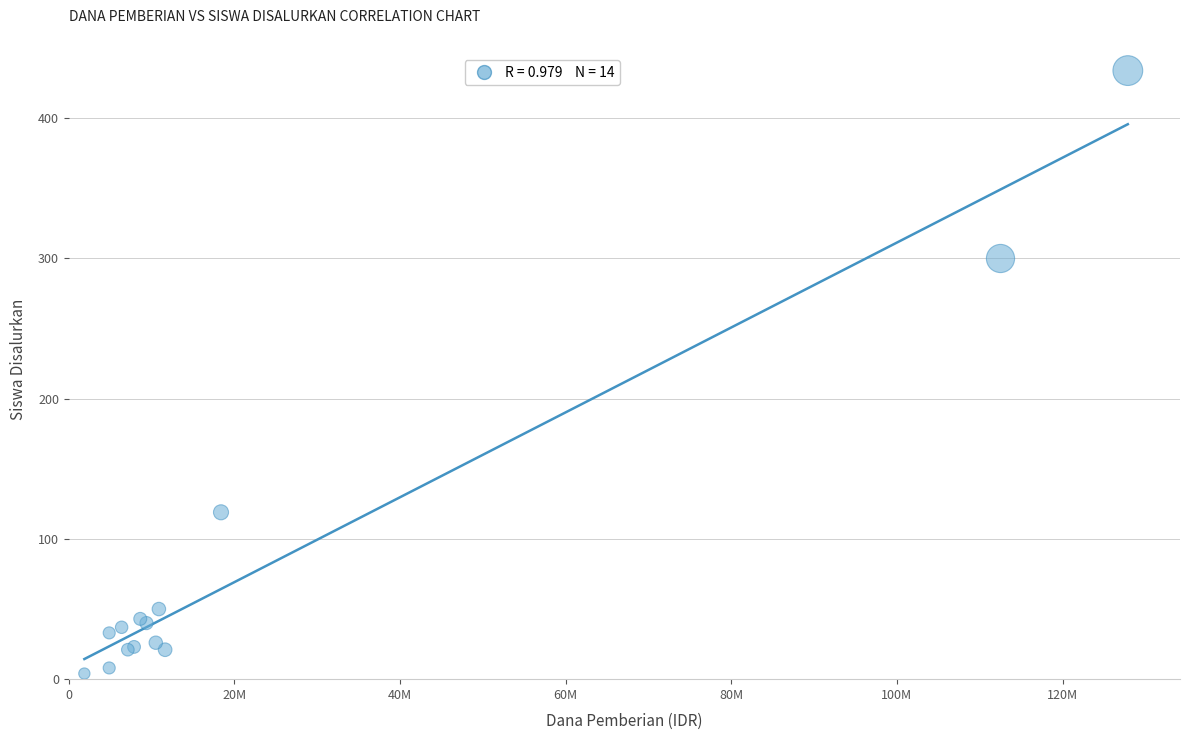

What Y value in the scatter plot is closest to 219?

300